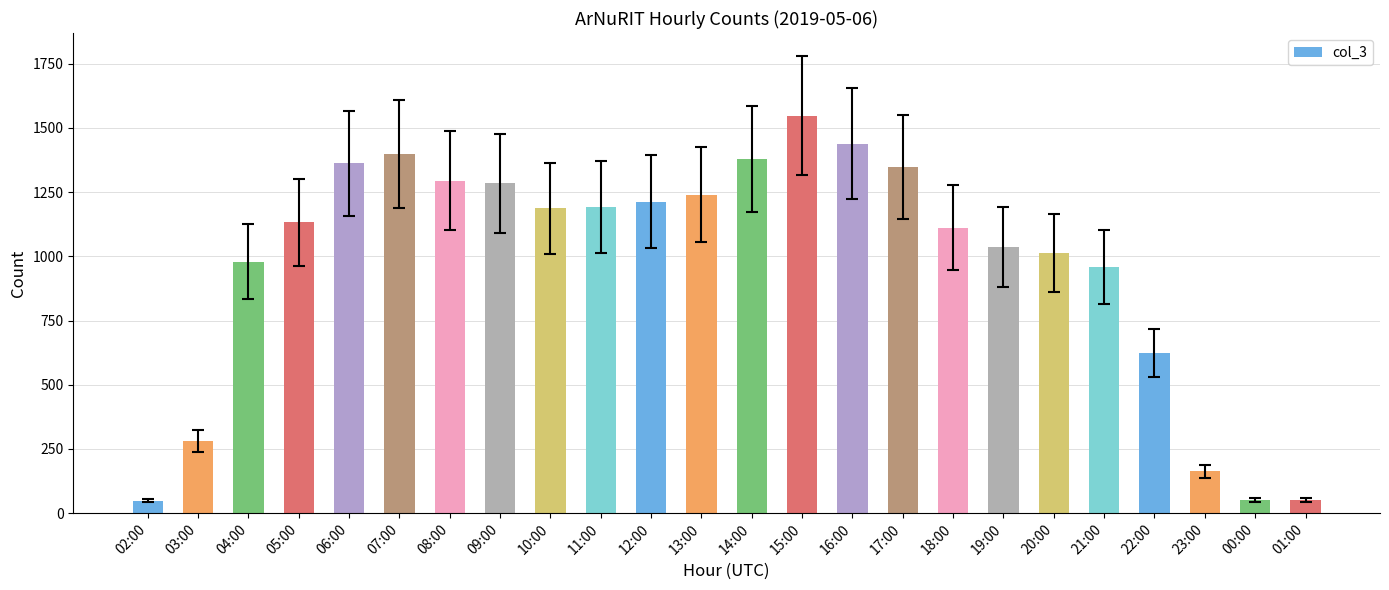

Which has a higher value, 17:00 or 20:00?

17:00